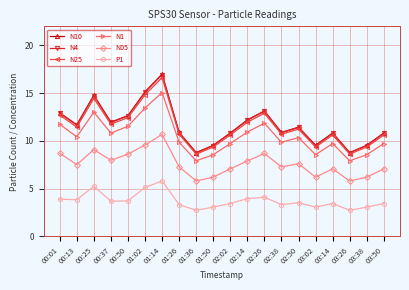

At which category does N1 reach its first local peak?

00:25